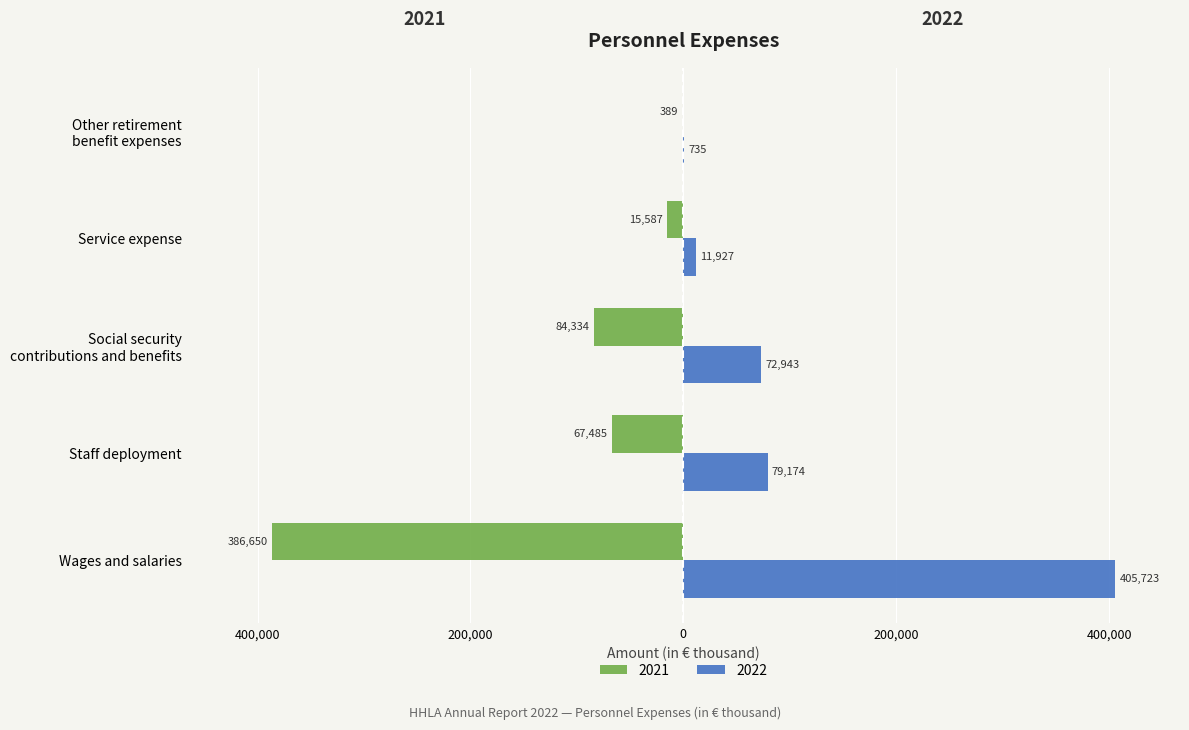

What are all the series names shown in the legend?

2021, 2022